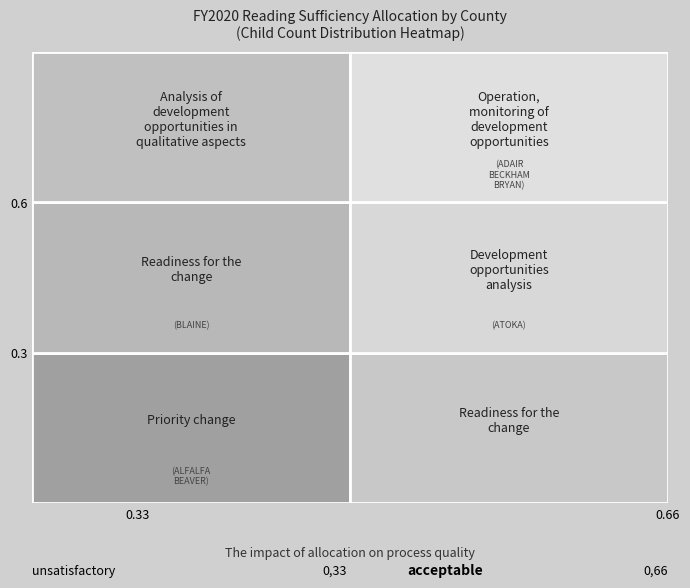

The value of BEAVER at 2 is 2. True or false?

False